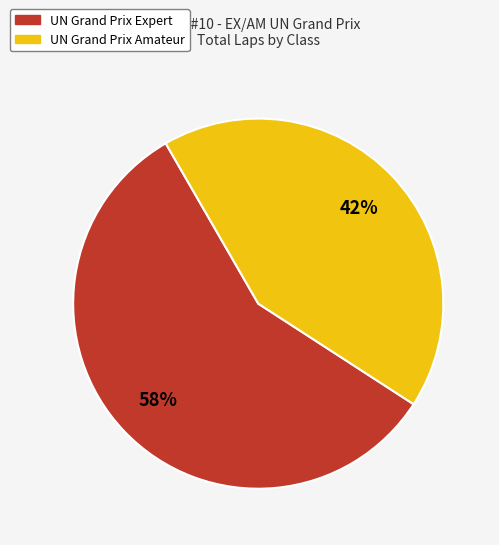

Do UN Grand Prix Amateur and UN Grand Prix Expert together represent more than half of the pie?

Yes